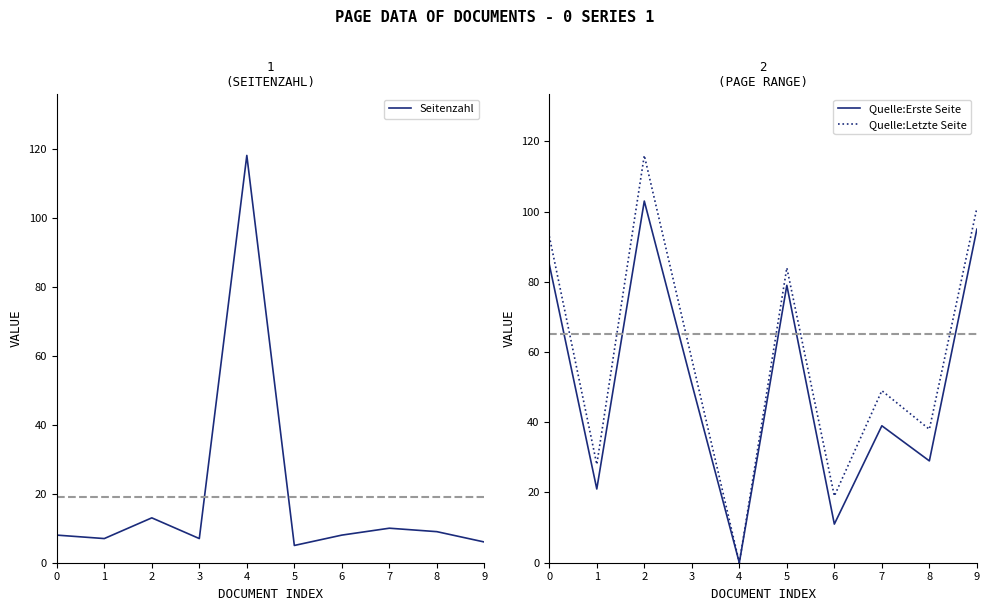

Which has a higher value, 5 or 4?

4